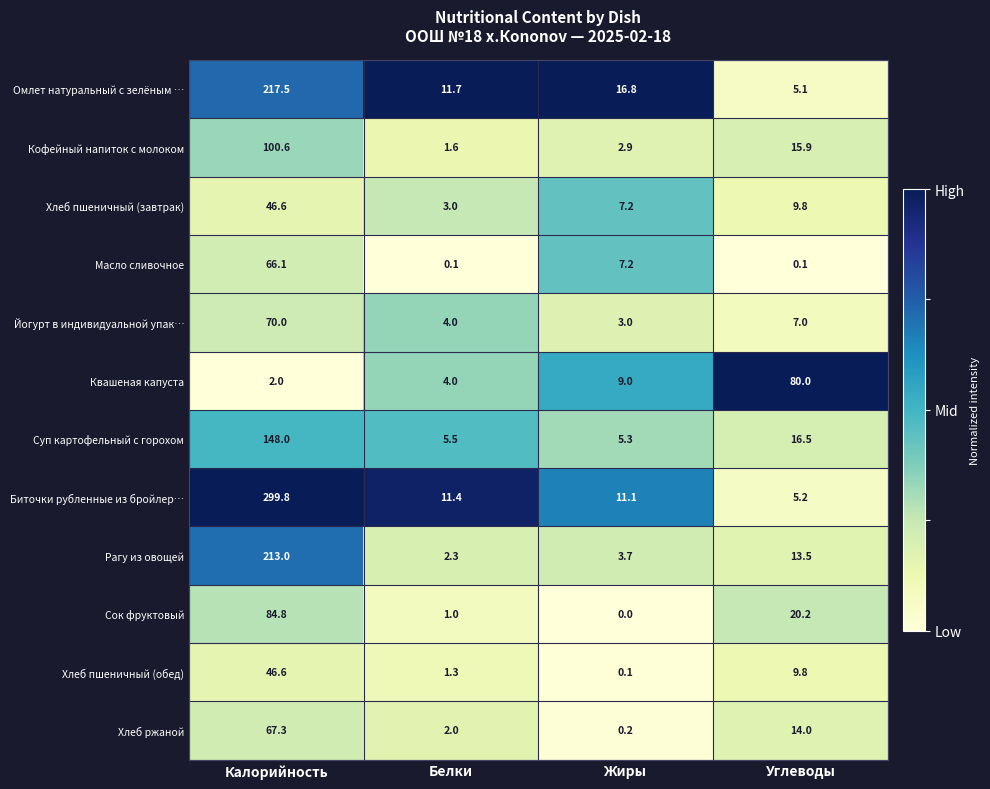

True or false: Омлет натуральный с зелёным … has a value of 11.7 at Белки.

True